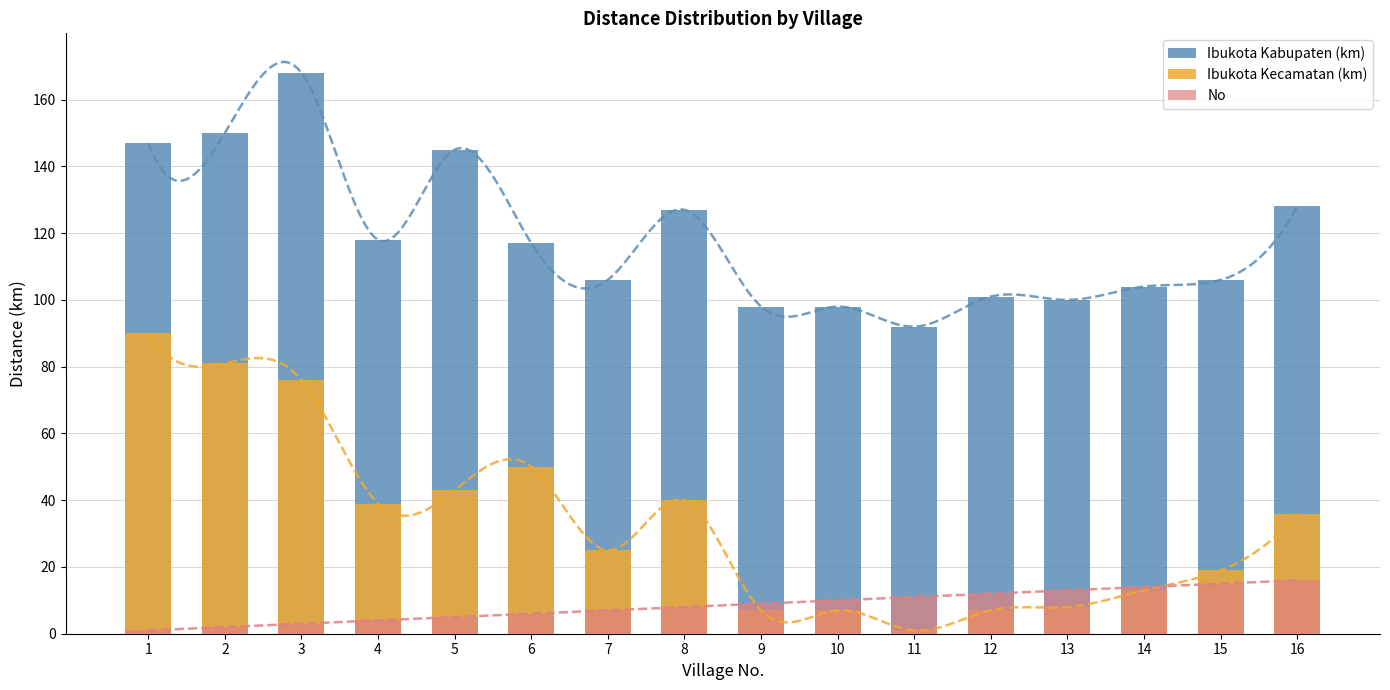

What is the sum of all Ibukota Kabupaten (km) values?

1905